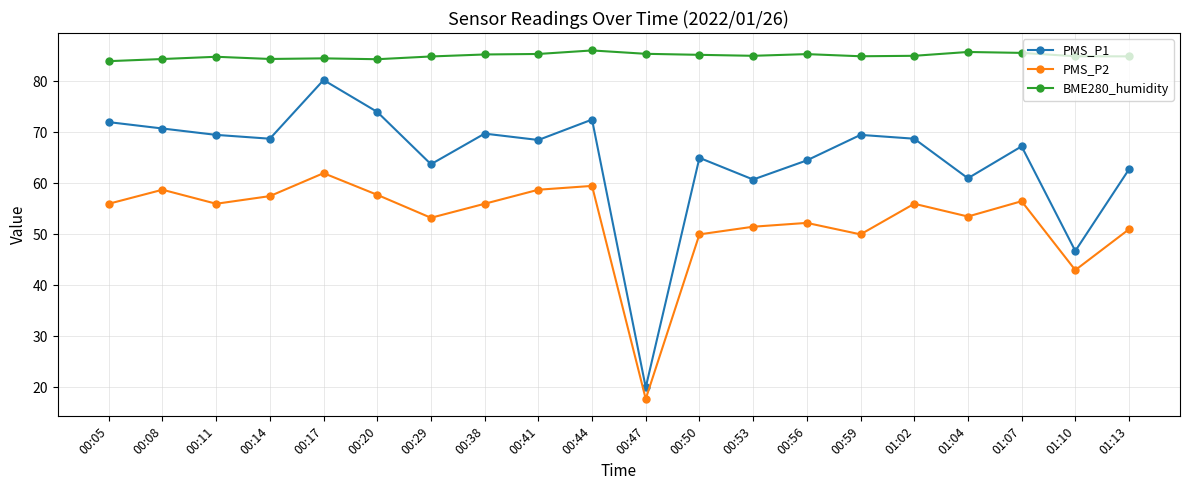

True or false: PMS_P1 has a value of 94.8 at 00:53.

False